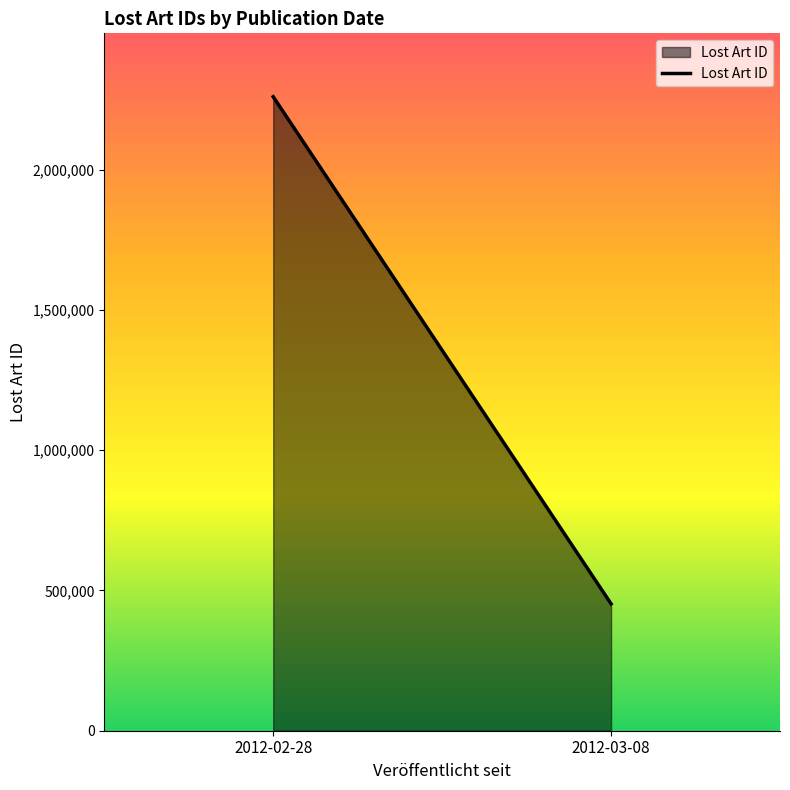

Does the chart display data point markers on the line(s)?

No